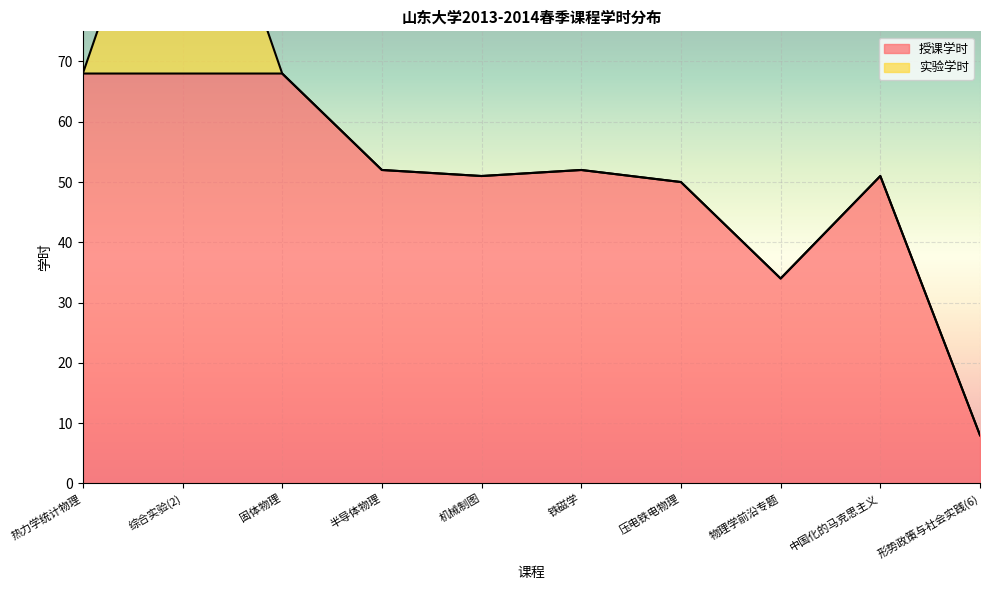

What is the label of the 4th point from the right?

压电铁电物理